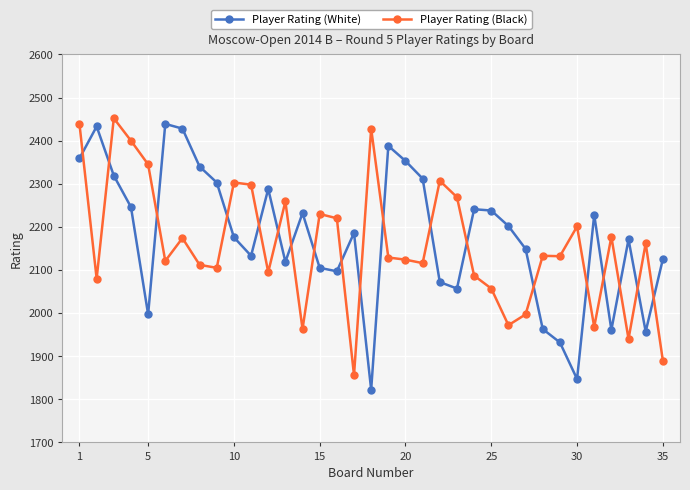

True or false: Player Rating (White) and Player Rating (Black) cross at least once.

True